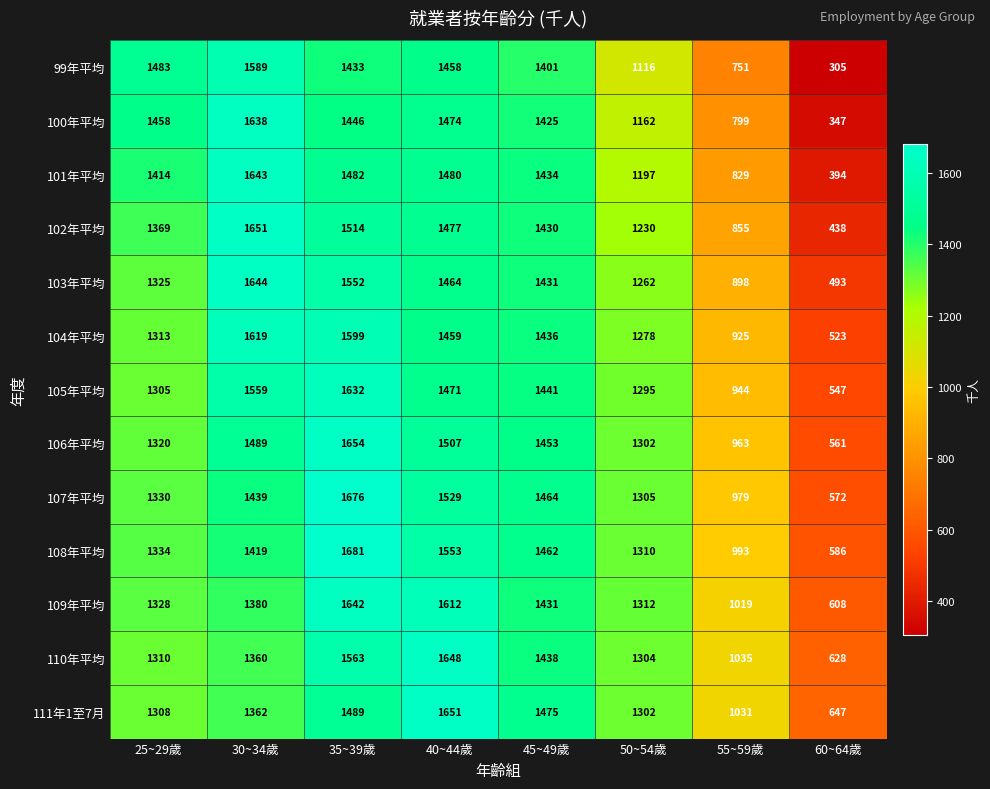

What is the spread (max minus min) of values at 30~34歲?

291